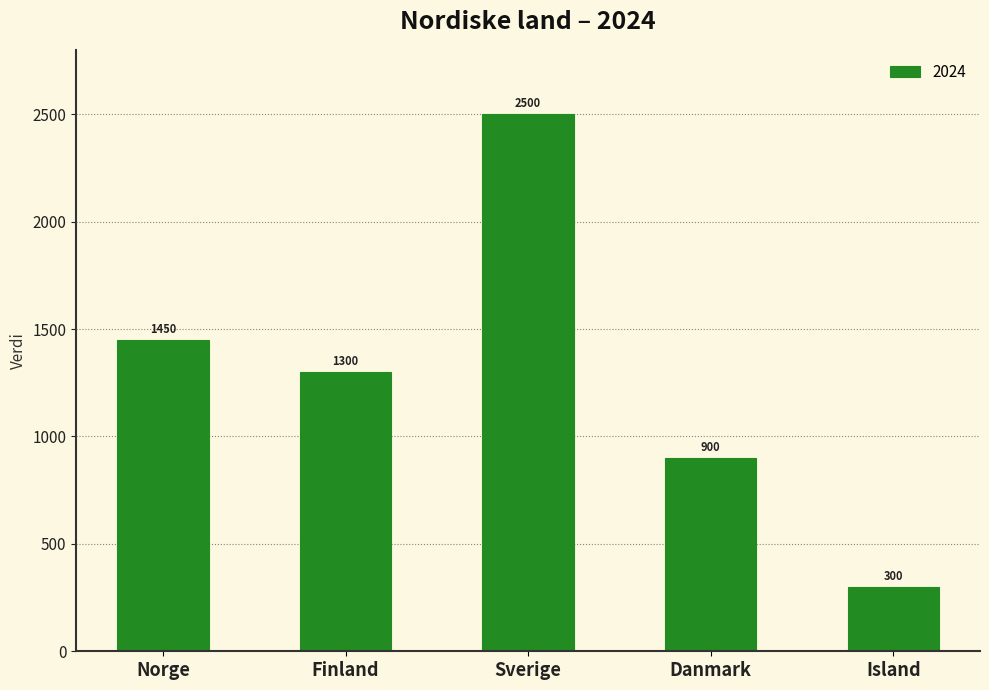

List the labels in order of value, largest first.

Sverige, Norge, Finland, Danmark, Island